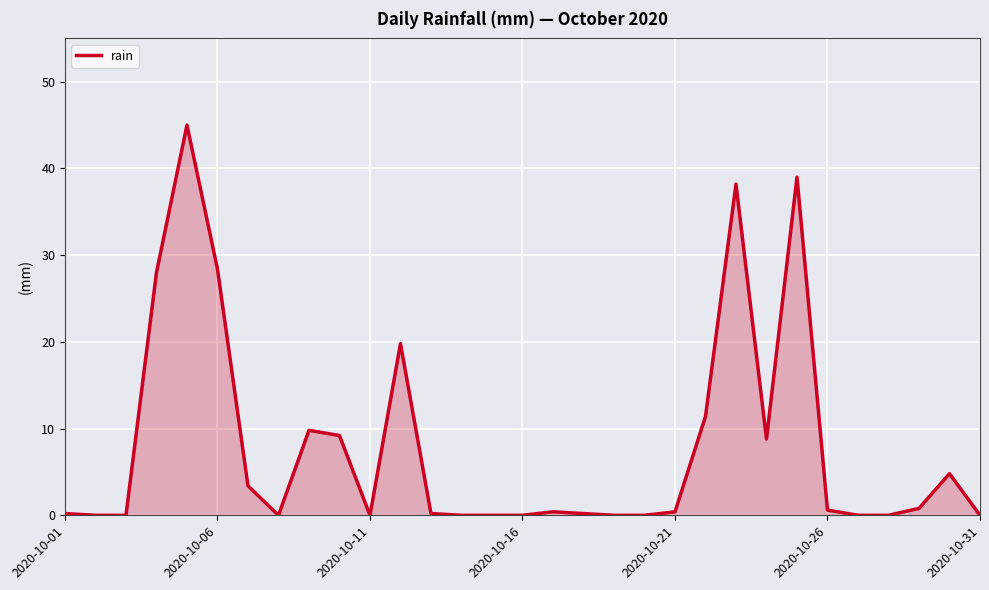

What is the maximum value shown in the chart?

45.0